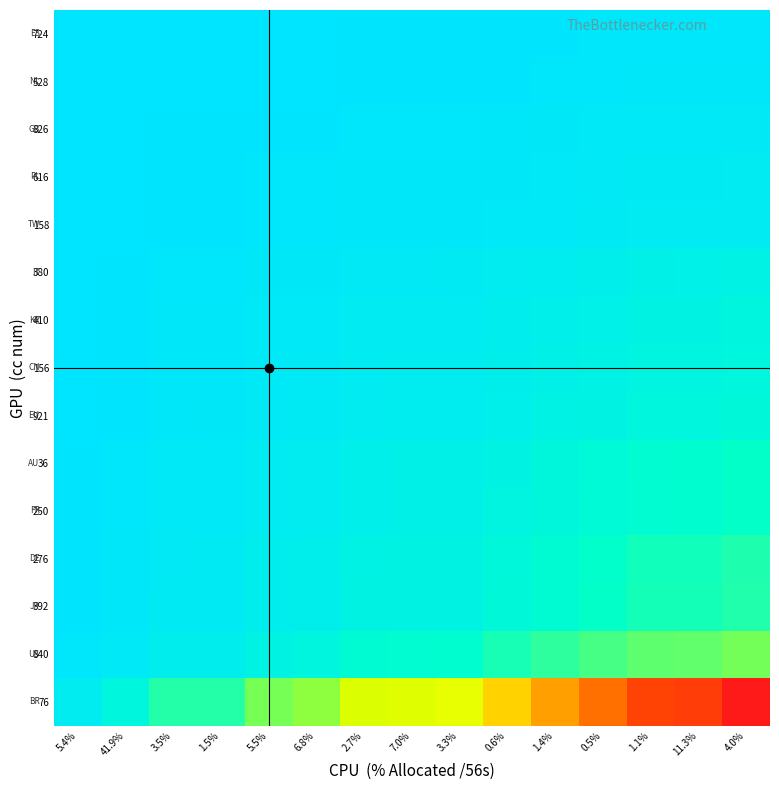

Reading left to right, transcribe all the data shown in this chart.

76: 5.4%=0.0	41.9%=0.1	3.5%=0.2	1.5%=0.2	5.5%=0.3	6.8%=0.3	2.7%=0.4	7.0%=0.4	3.3%=0.4	0.6%=0.6	1.4%=0.7	0.5%=0.8	1.1%=0.9	11.3%=0.9	4.0%=1.0
840: 5.4%=0.0	41.9%=0.0	3.5%=0.0	1.5%=0.0	5.5%=0.1	6.8%=0.1	2.7%=0.1	7.0%=0.1	3.3%=0.1	0.6%=0.2	1.4%=0.2	0.5%=0.2	1.1%=0.2	11.3%=0.2	4.0%=0.3
392: 5.4%=0.0	41.9%=0.0	3.5%=0.0	1.5%=0.0	5.5%=0.0	6.8%=0.0	2.7%=0.1	7.0%=0.1	3.3%=0.1	0.6%=0.1	1.4%=0.1	0.5%=0.1	1.1%=0.1	11.3%=0.2	4.0%=0.2
276: 5.4%=0.0	41.9%=0.0	3.5%=0.0	1.5%=0.0	5.5%=0.0	6.8%=0.0	2.7%=0.1	7.0%=0.1	3.3%=0.1	0.6%=0.1	1.4%=0.1	0.5%=0.1	1.1%=0.1	11.3%=0.1	4.0%=0.2
250: 5.4%=0.0	41.9%=0.0	3.5%=0.0	1.5%=0.0	5.5%=0.0	6.8%=0.0	2.7%=0.1	7.0%=0.1	3.3%=0.1	0.6%=0.1	1.4%=0.1	0.5%=0.1	1.1%=0.1	11.3%=0.1	4.0%=0.1
36: 5.4%=0.0	41.9%=0.0	3.5%=0.0	1.5%=0.0	5.5%=0.0	6.8%=0.0	2.7%=0.1	7.0%=0.1	3.3%=0.1	0.6%=0.1	1.4%=0.1	0.5%=0.1	1.1%=0.1	11.3%=0.1	4.0%=0.1
921: 5.4%=0.0	41.9%=0.0	3.5%=0.0	1.5%=0.0	5.5%=0.0	6.8%=0.0	2.7%=0.0	7.0%=0.0	3.3%=0.0	0.6%=0.1	1.4%=0.1	0.5%=0.1	1.1%=0.1	11.3%=0.1	4.0%=0.1
156: 5.4%=0.0	41.9%=0.0	3.5%=0.0	1.5%=0.0	5.5%=0.0	6.8%=0.0	2.7%=0.0	7.0%=0.0	3.3%=0.0	0.6%=0.0	1.4%=0.1	0.5%=0.1	1.1%=0.1	11.3%=0.1	4.0%=0.1
410: 5.4%=0.0	41.9%=0.0	3.5%=0.0	1.5%=0.0	5.5%=0.0	6.8%=0.0	2.7%=0.0	7.0%=0.0	3.3%=0.0	0.6%=0.0	1.4%=0.1	0.5%=0.1	1.1%=0.1	11.3%=0.1	4.0%=0.1
380: 5.4%=0.0	41.9%=0.0	3.5%=0.0	1.5%=0.0	5.5%=0.0	6.8%=0.0	2.7%=0.0	7.0%=0.0	3.3%=0.0	0.6%=0.0	1.4%=0.0	0.5%=0.1	1.1%=0.1	11.3%=0.1	4.0%=0.1
158: 5.4%=0.0	41.9%=0.0	3.5%=0.0	1.5%=0.0	5.5%=0.0	6.8%=0.0	2.7%=0.0	7.0%=0.0	3.3%=0.0	0.6%=0.0	1.4%=0.0	0.5%=0.0	1.1%=0.0	11.3%=0.0	4.0%=0.0
616: 5.4%=0.0	41.9%=0.0	3.5%=0.0	1.5%=0.0	5.5%=0.0	6.8%=0.0	2.7%=0.0	7.0%=0.0	3.3%=0.0	0.6%=0.0	1.4%=0.0	0.5%=0.0	1.1%=0.0	11.3%=0.0	4.0%=0.0
826: 5.4%=0.0	41.9%=0.0	3.5%=0.0	1.5%=0.0	5.5%=0.0	6.8%=0.0	2.7%=0.0	7.0%=0.0	3.3%=0.0	0.6%=0.0	1.4%=0.0	0.5%=0.0	1.1%=0.0	11.3%=0.0	4.0%=0.0
528: 5.4%=0.0	41.9%=0.0	3.5%=0.0	1.5%=0.0	5.5%=0.0	6.8%=0.0	2.7%=0.0	7.0%=0.0	3.3%=0.0	0.6%=0.0	1.4%=0.0	0.5%=0.0	1.1%=0.0	11.3%=0.0	4.0%=0.0
724: 5.4%=0.0	41.9%=0.0	3.5%=0.0	1.5%=0.0	5.5%=0.0	6.8%=0.0	2.7%=0.0	7.0%=0.0	3.3%=0.0	0.6%=0.0	1.4%=0.0	0.5%=0.0	1.1%=0.0	11.3%=0.0	4.0%=0.0